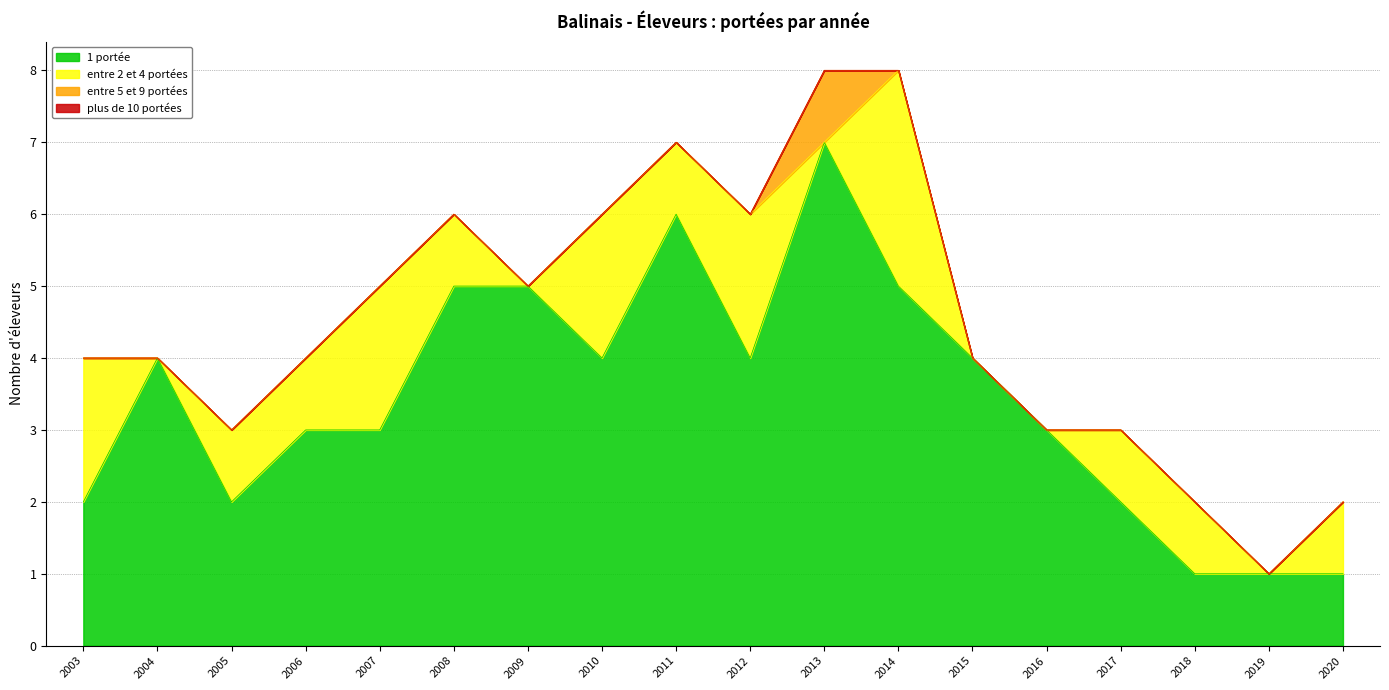

True or false: 1 portée and entre 5 et 9 portées intersect in this chart.

False